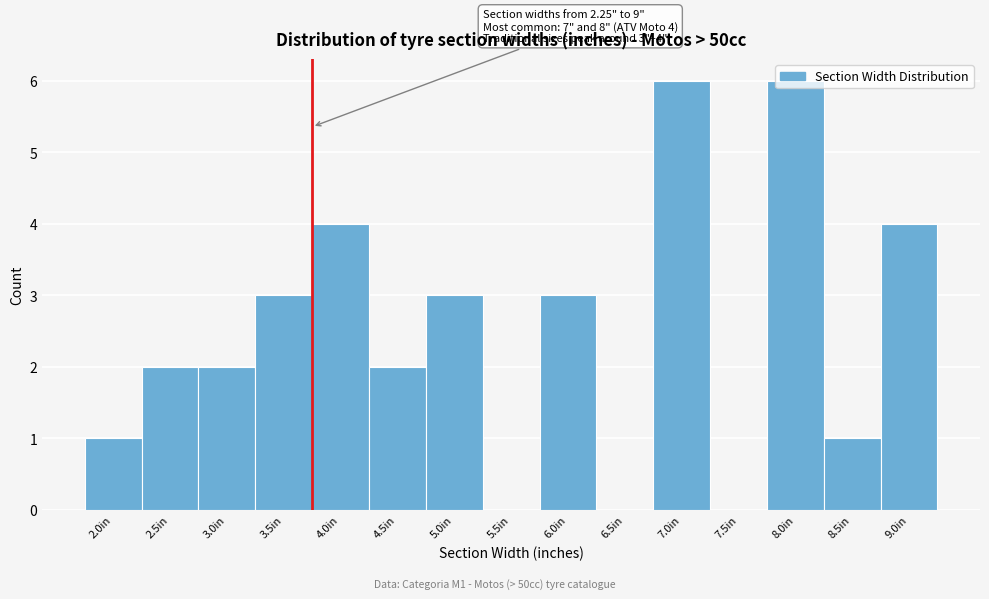

Between 5.0in and 4.5in, which is larger?

5.0in